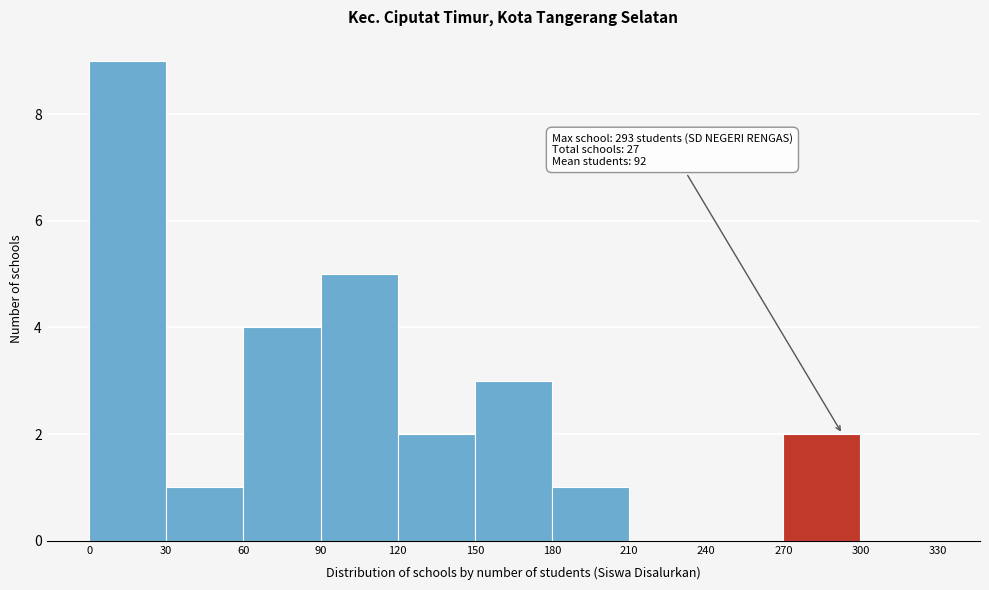

Which range on the x-axis has the tallest bar?

0 to 30